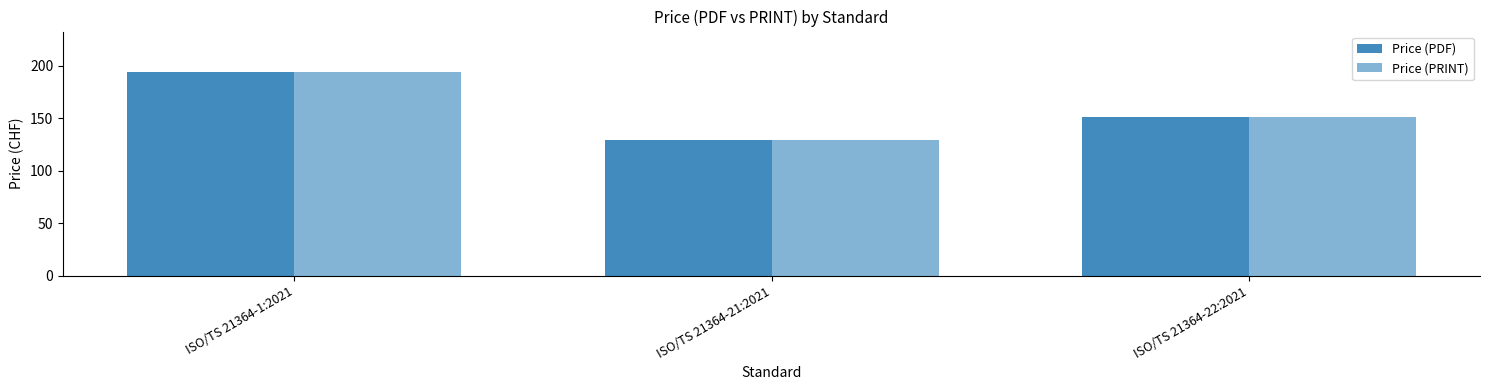

What is the value of the Price (PRINT) bar at the 2nd from the left?

129